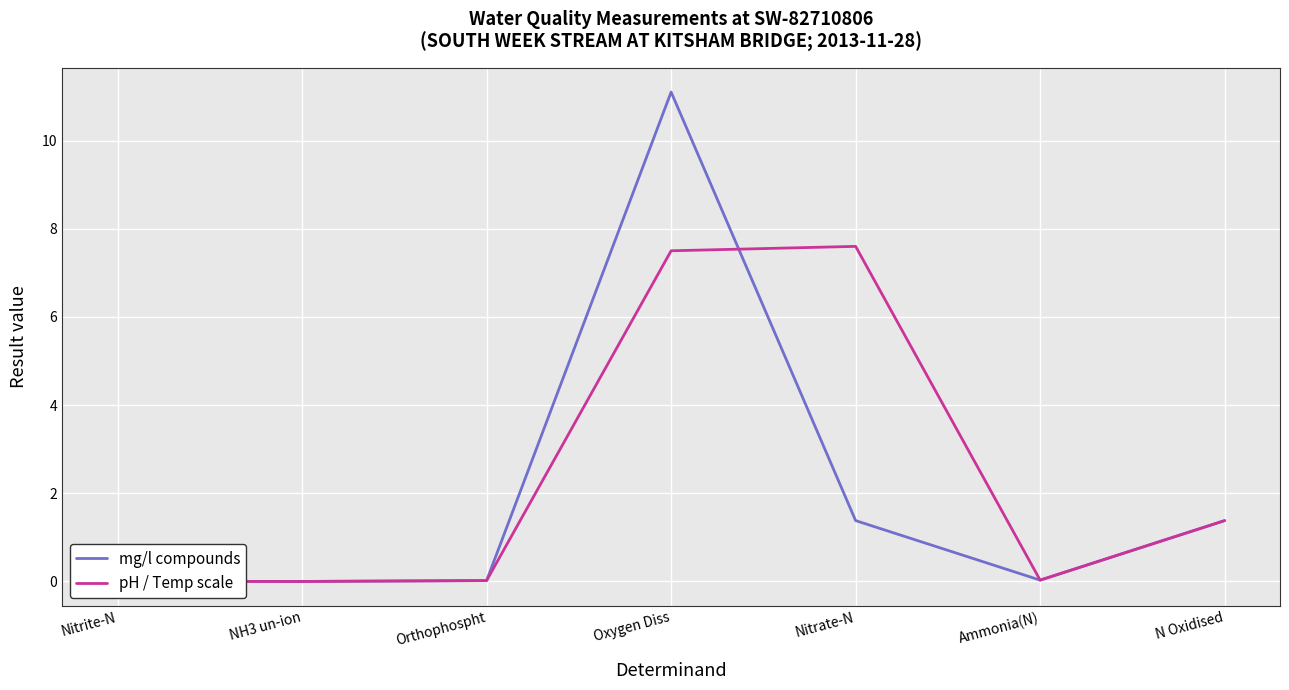

How many lines are shown in the chart?

2